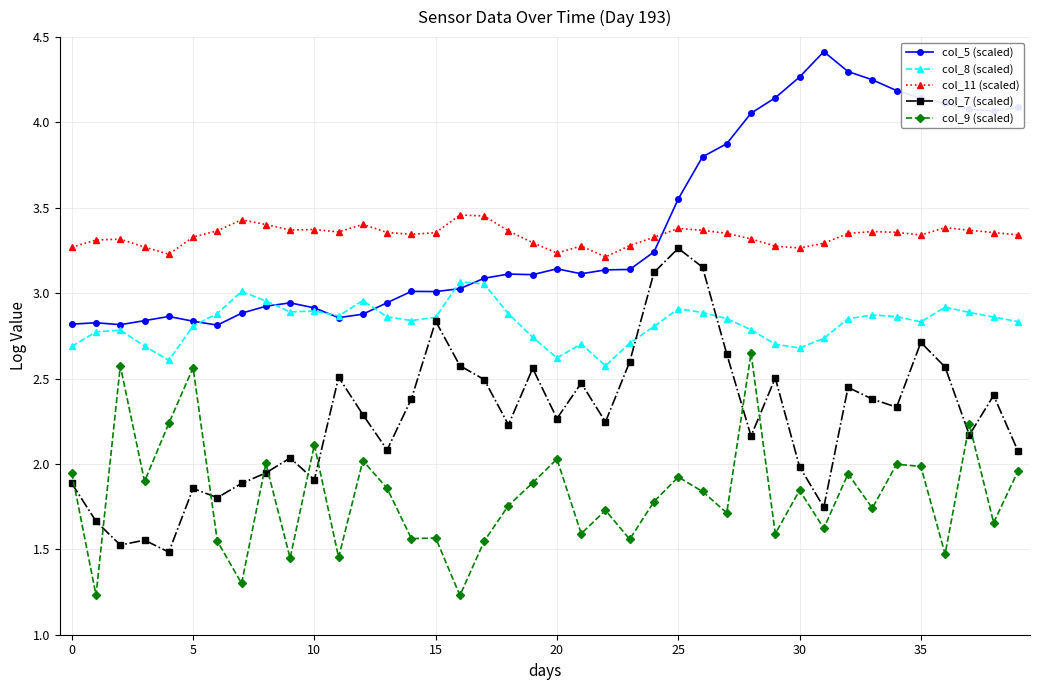

True or false: col_9 (scaled) and col_8 (scaled) cross at least once.

False